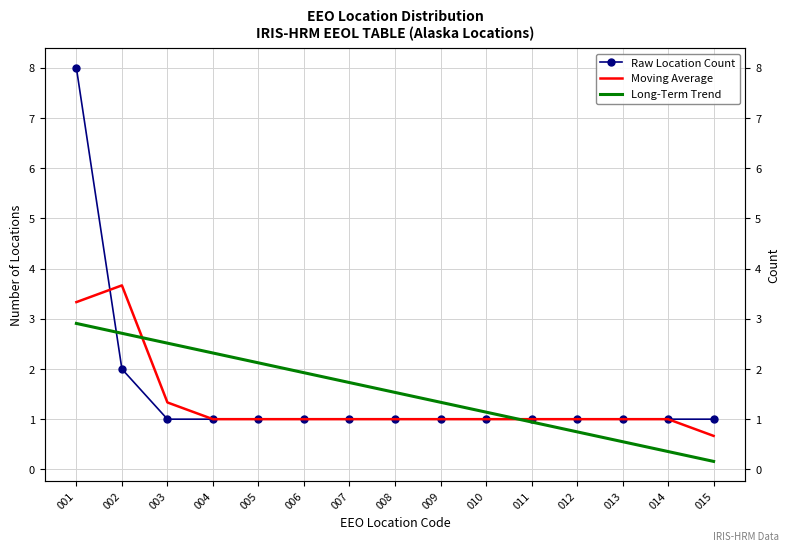

At how many categories does at least one series exceed 1?

10